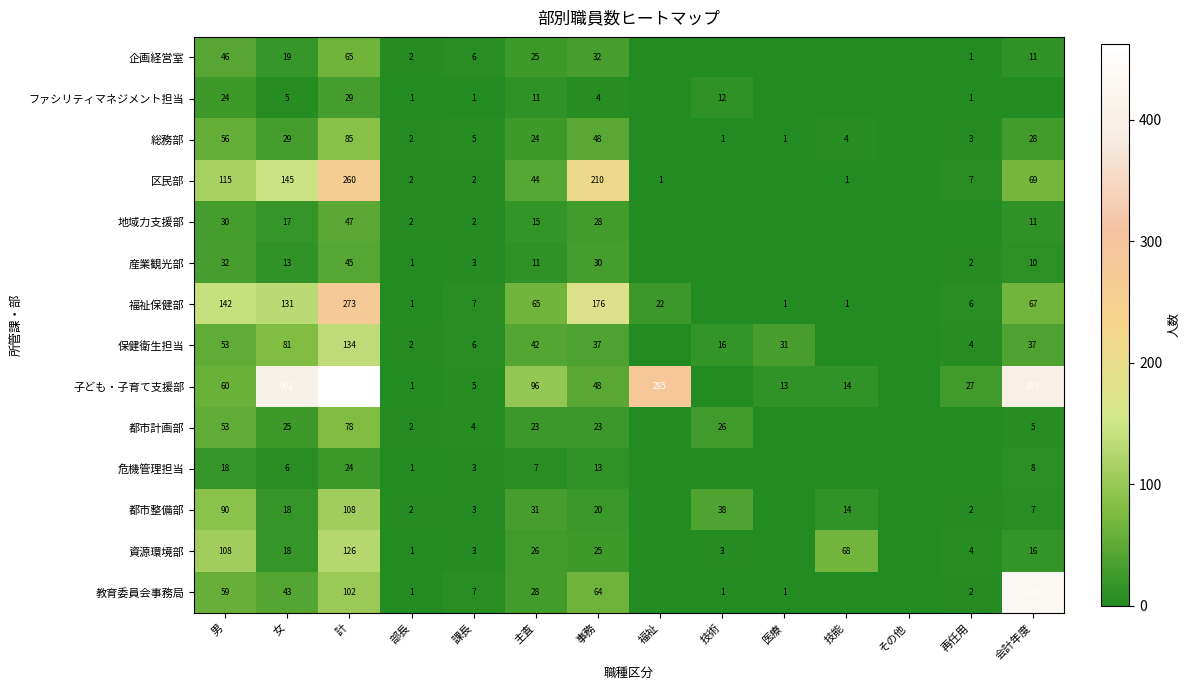

Is the value of 福祉保健部 at 課長 greater than the value of 総務部 at 男?

No